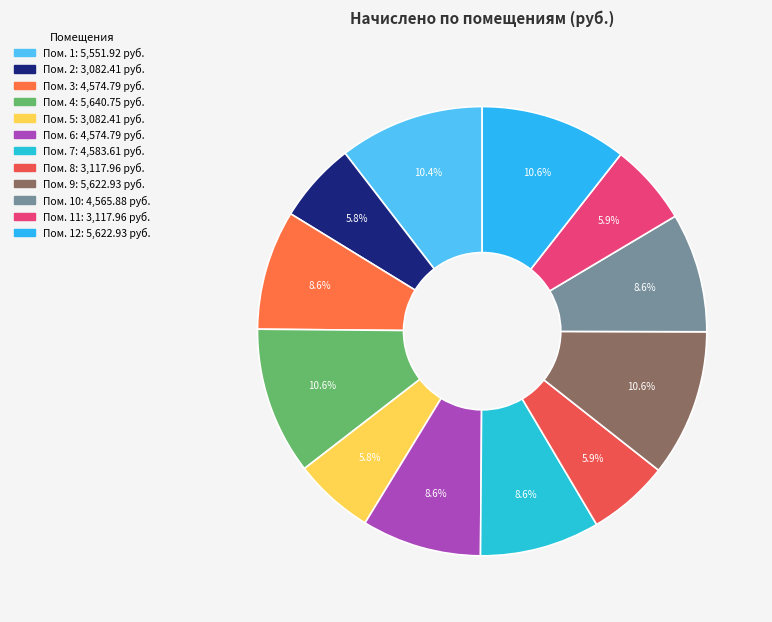

How many segments does this pie chart have?

12